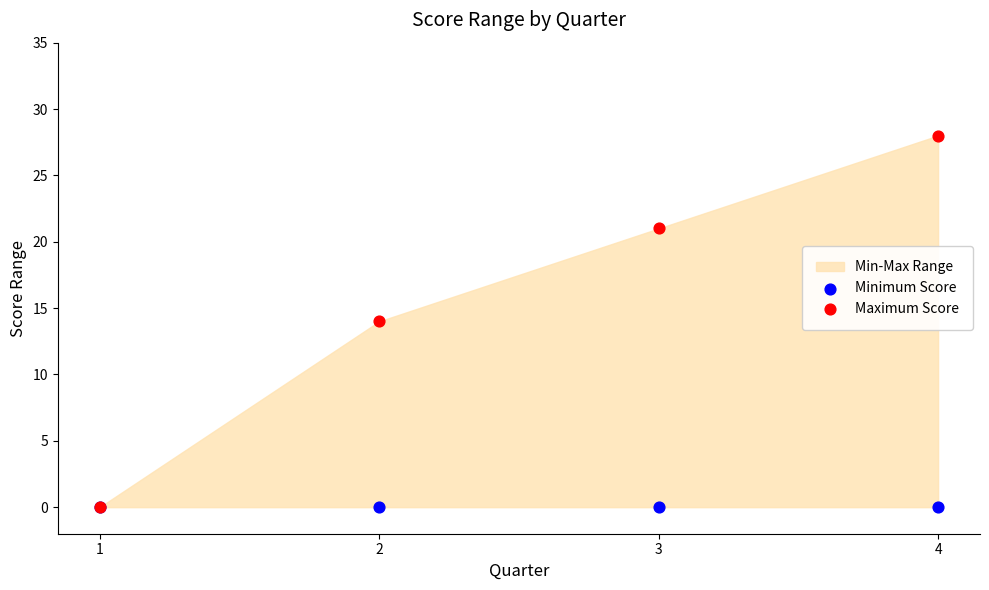

Which series reaches the minimum Y coordinate?

Minimum Score